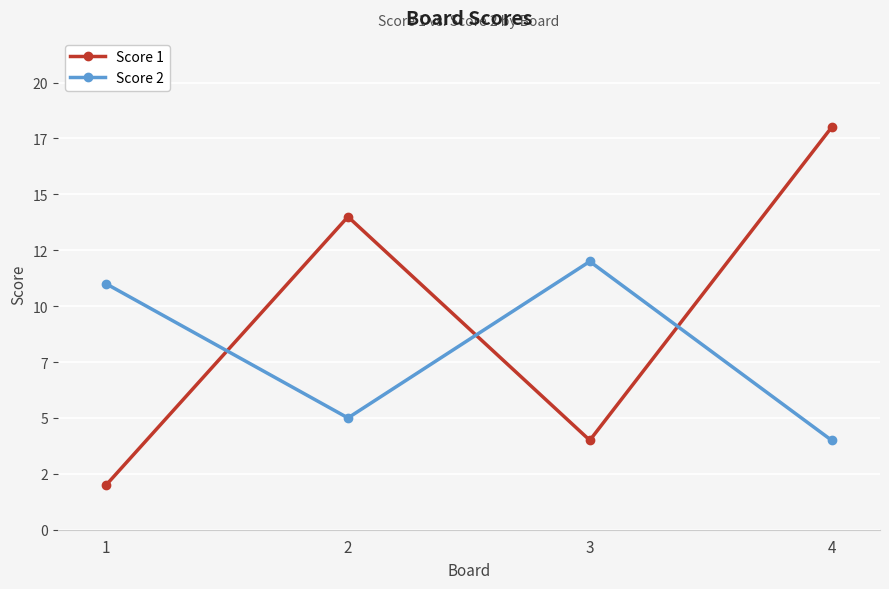

At which category is the sum across all series the highest?

4